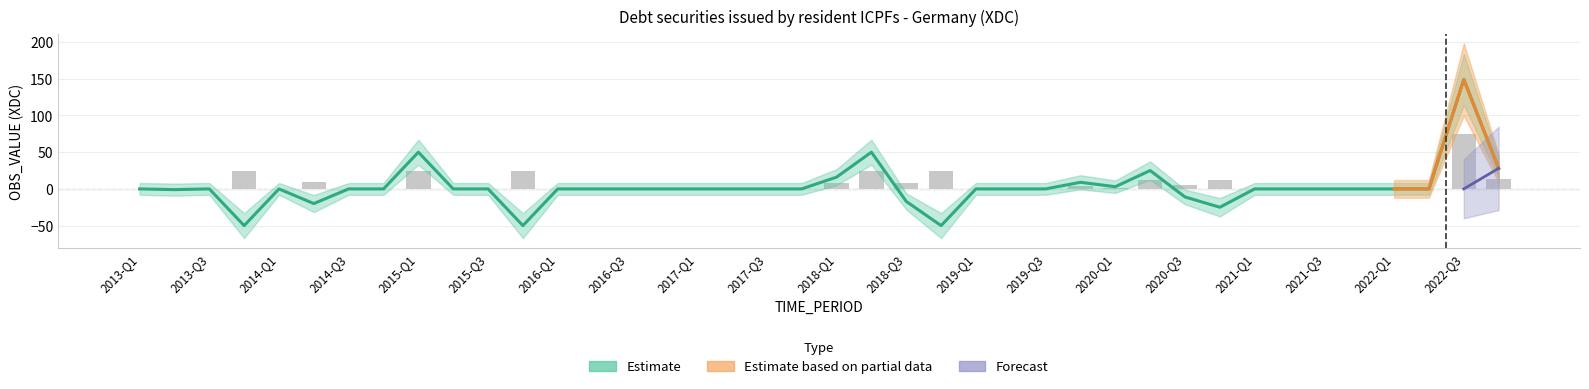

The value of Estimate at 2015-Q4 is -50. True or false?

True